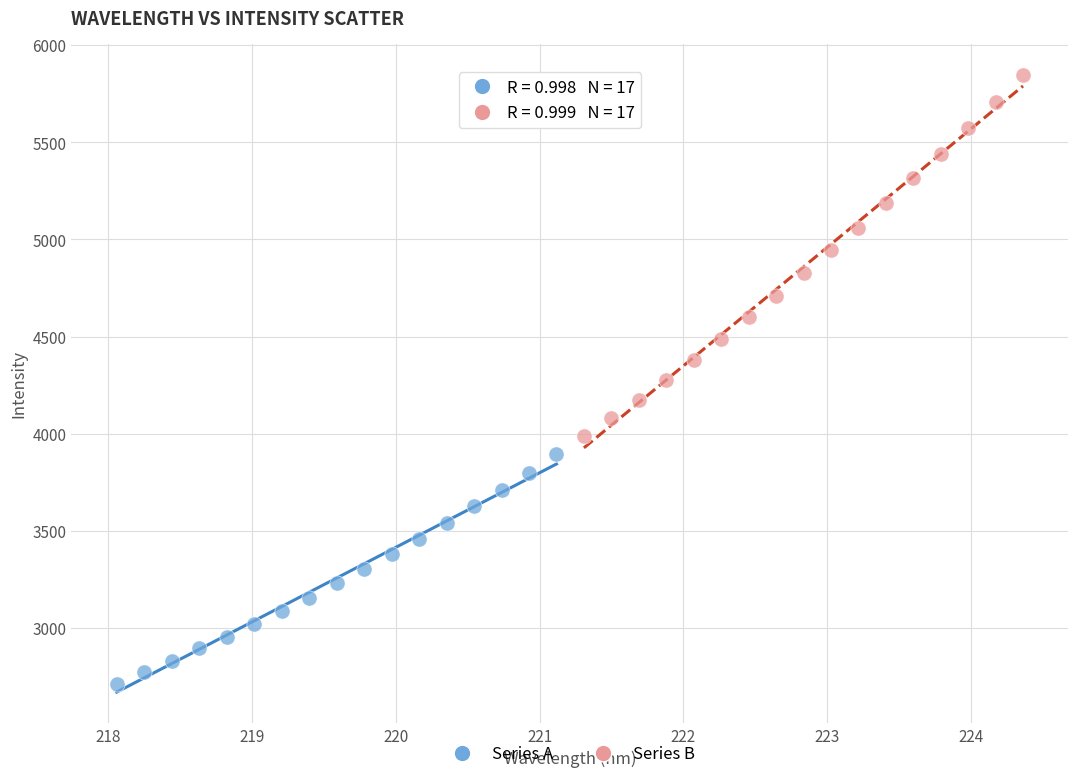

Which series has the widest spread of Y values?

Series B